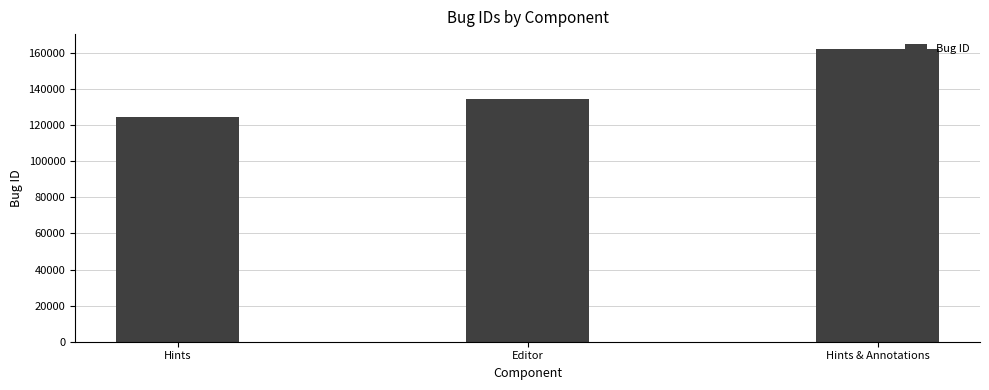

Read the value at Hints, to the nearest 100.

124200